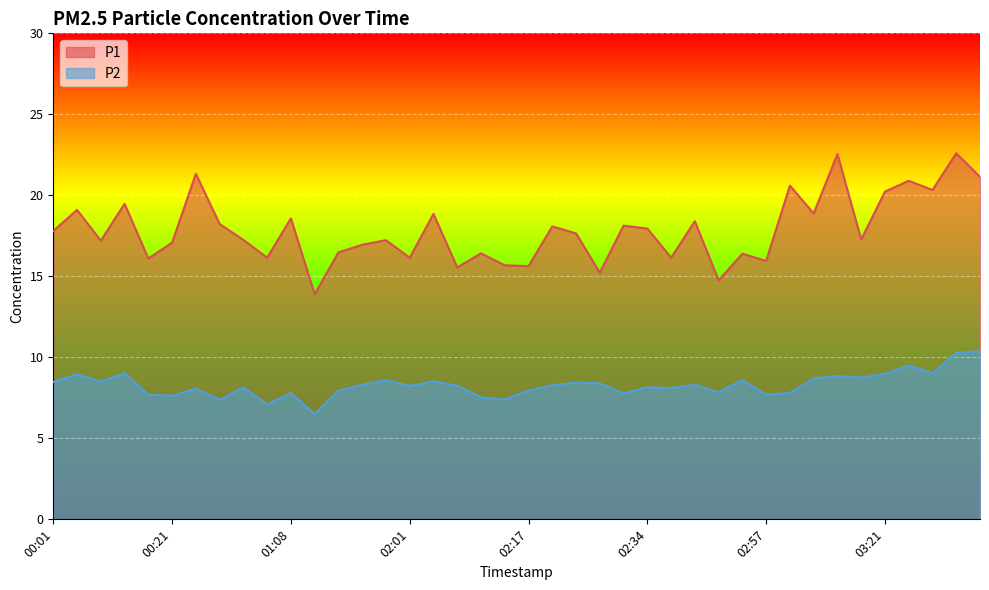

What is the average value of the P2 series?

8.3